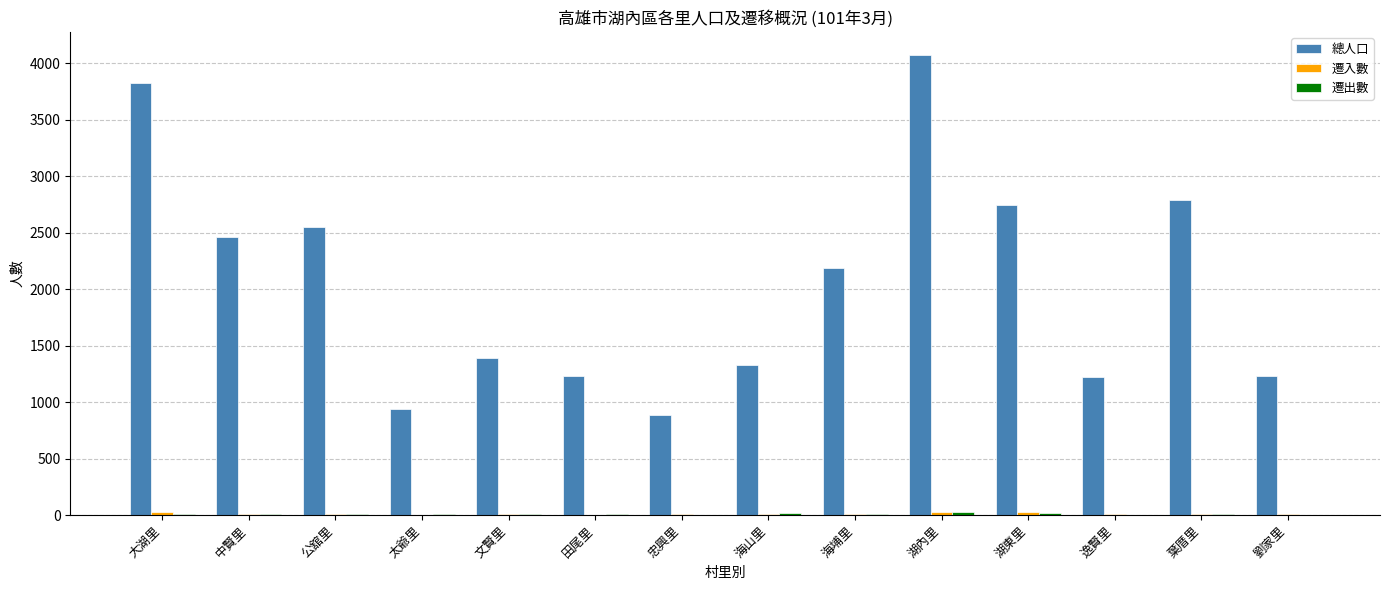

Which series has the largest total across all categories?

總人口